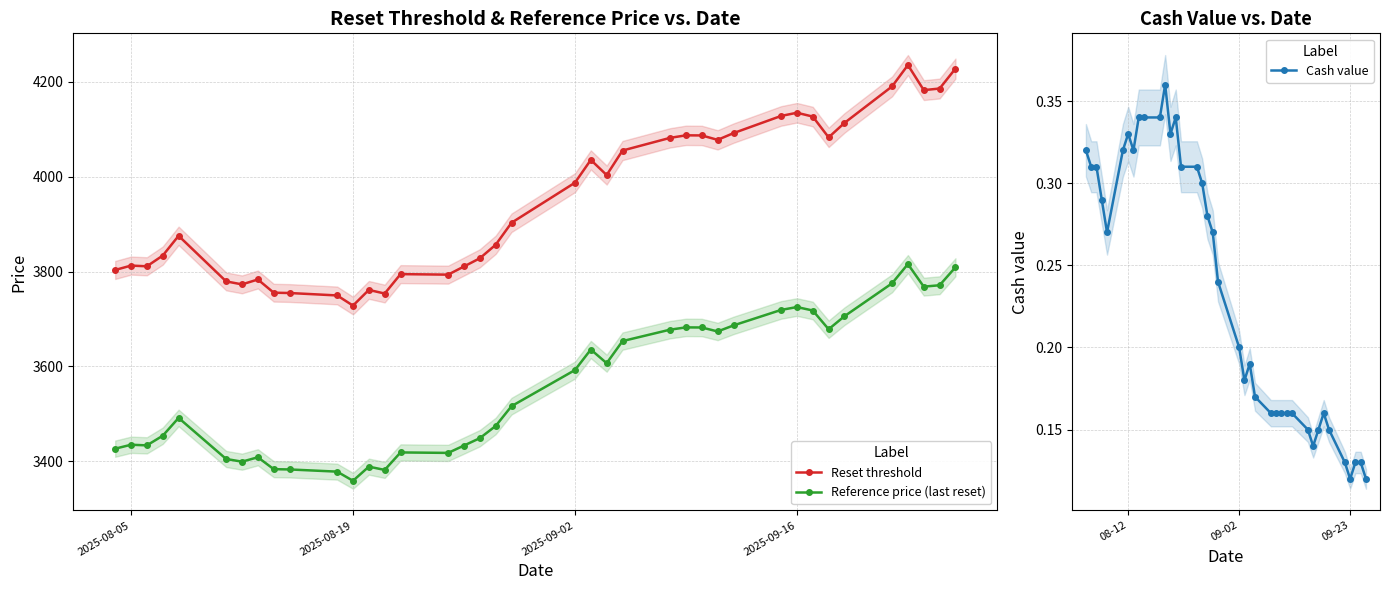

True or false: Reset threshold has more than 0 points higher than both neighbors.

True